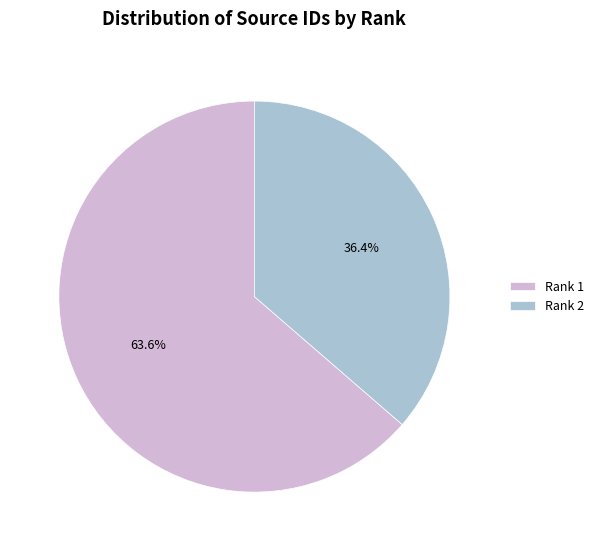

Is the sum of Rank 2 and Rank 1 greater than half?

Yes